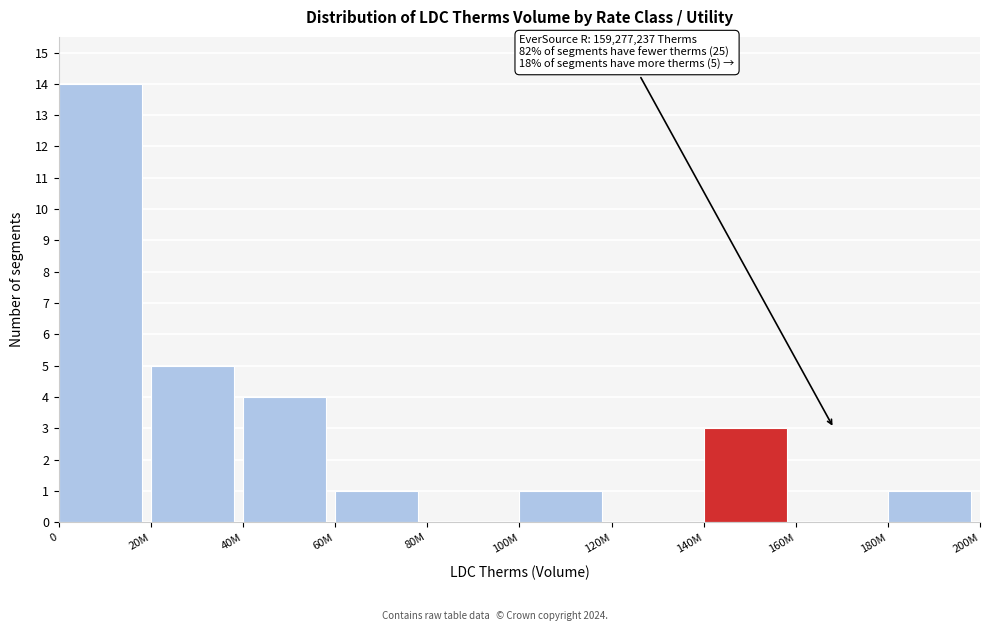

Reading left to right, transcribe all the data shown in this chart.

0=14	20M=5	40M=4	60M=1	80M=0	100M=1	120M=0	140M=3	160M=0	180M=1